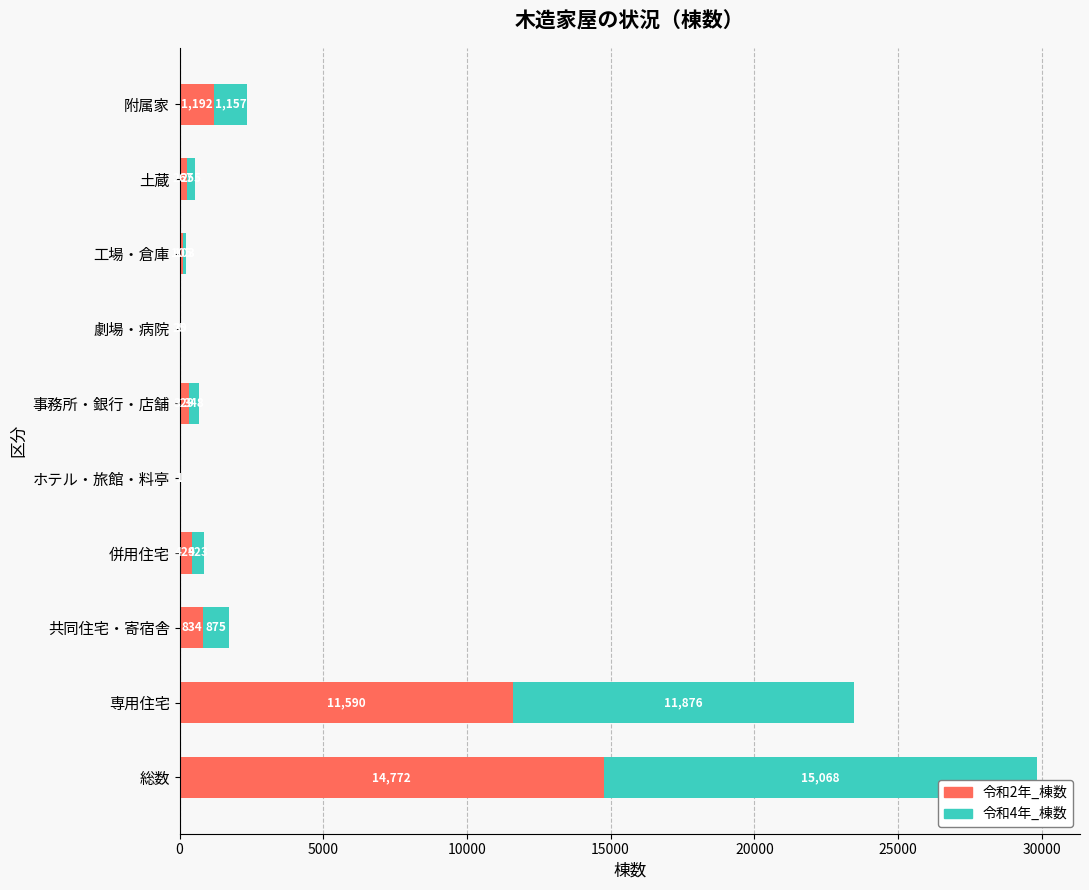

How many series are shown in this chart?

2